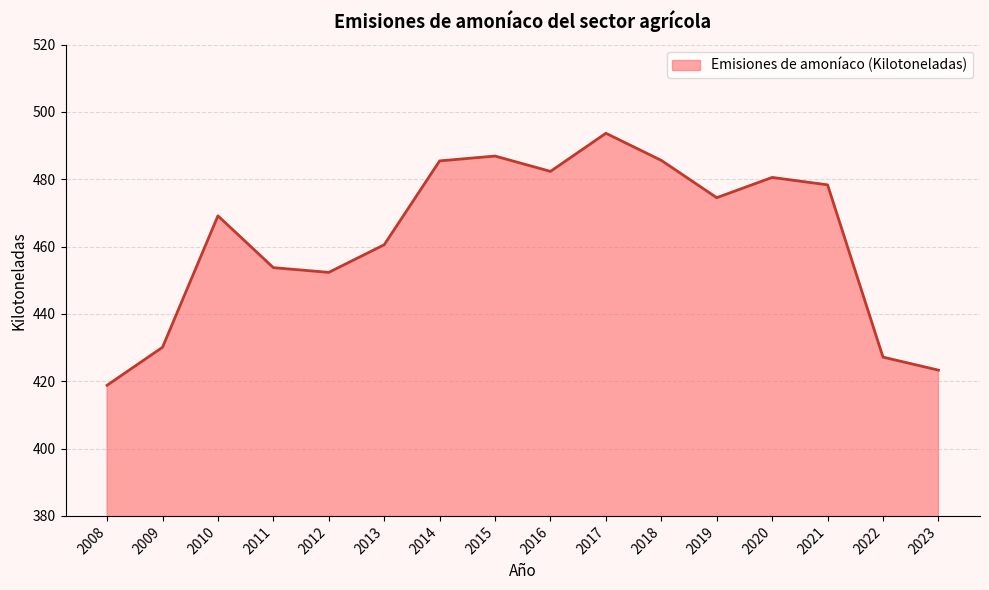

The chart shows a value of 662.8 at 2016. True or false?

False